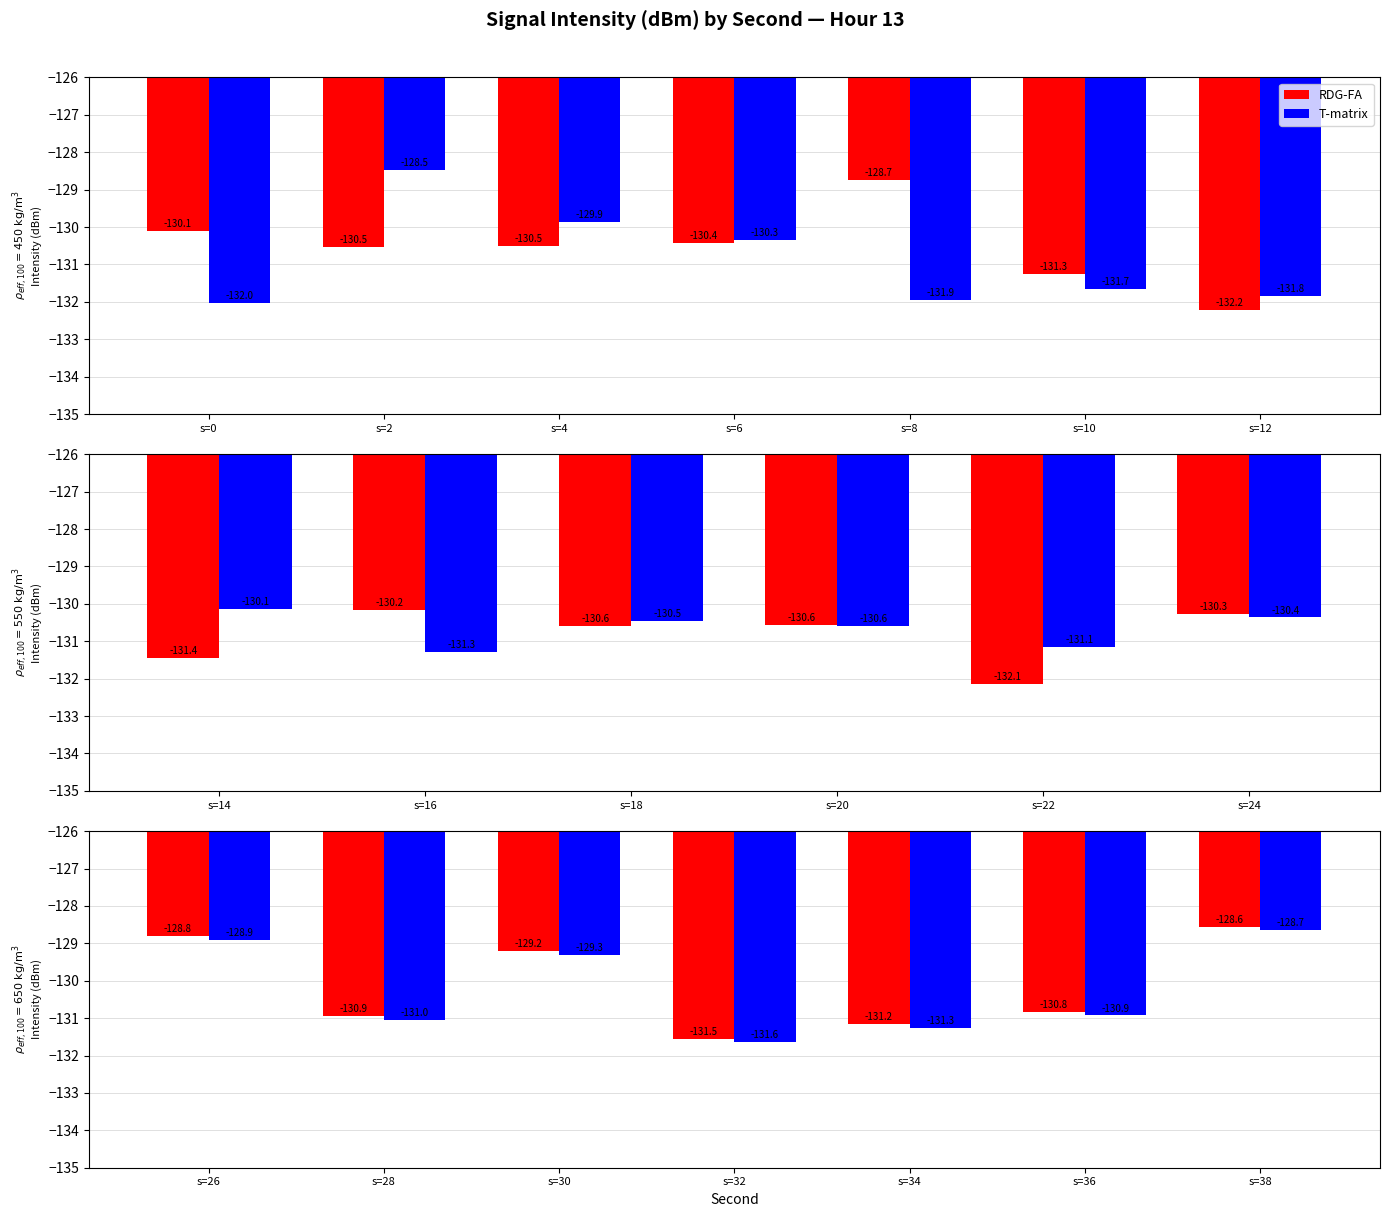

Which series changed the most between s=34 and s=36?

RDG-FA